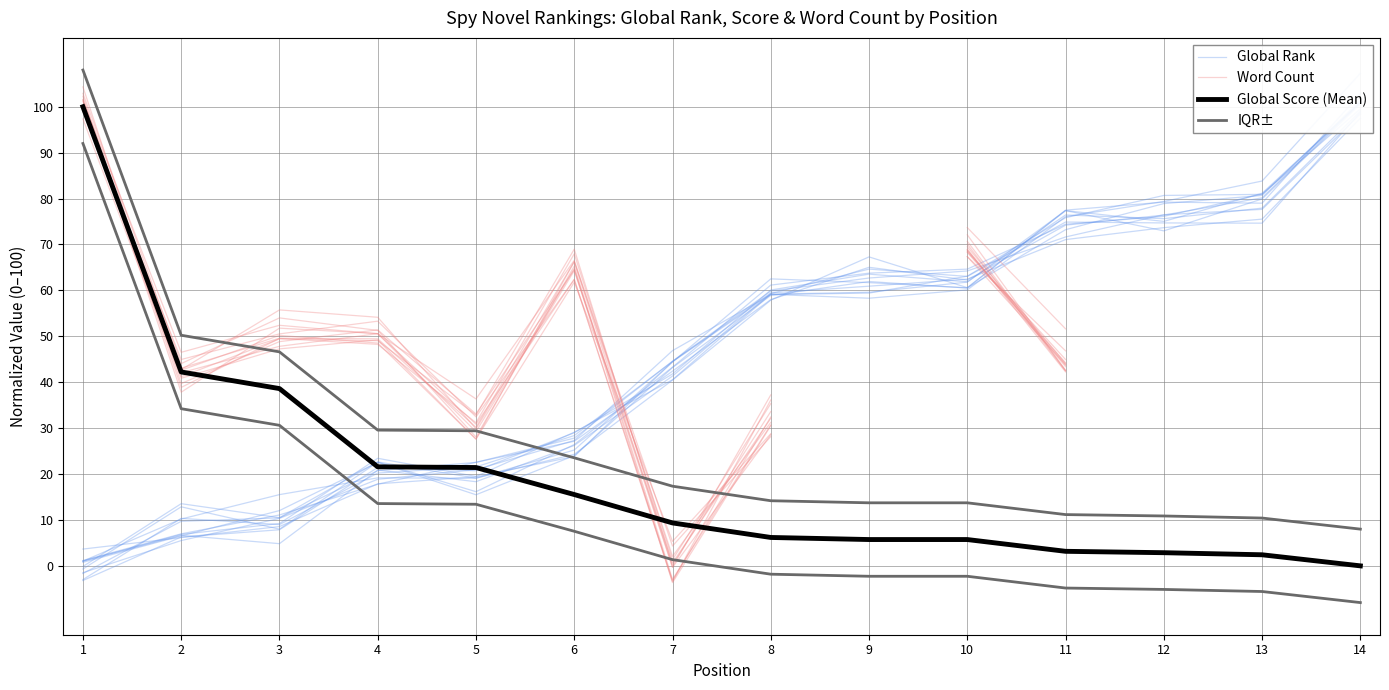

True or false: IQR± has more than 1 points higher than both neighbors.

False